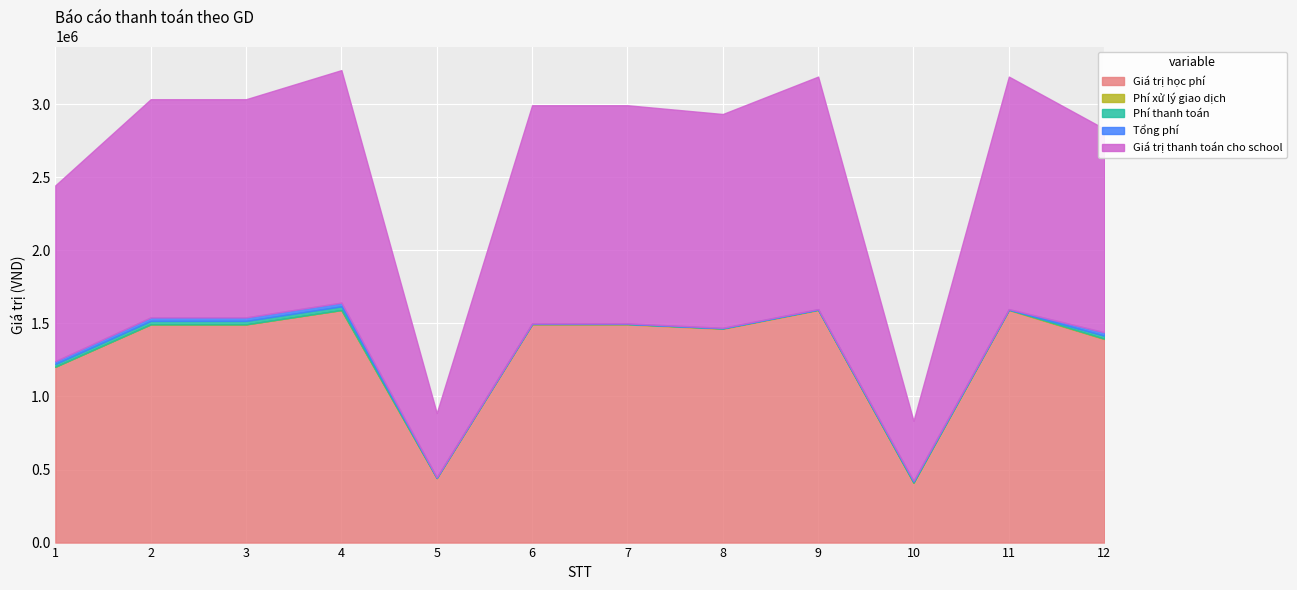

What is the average value of the Giá trị học phí series?

1304500